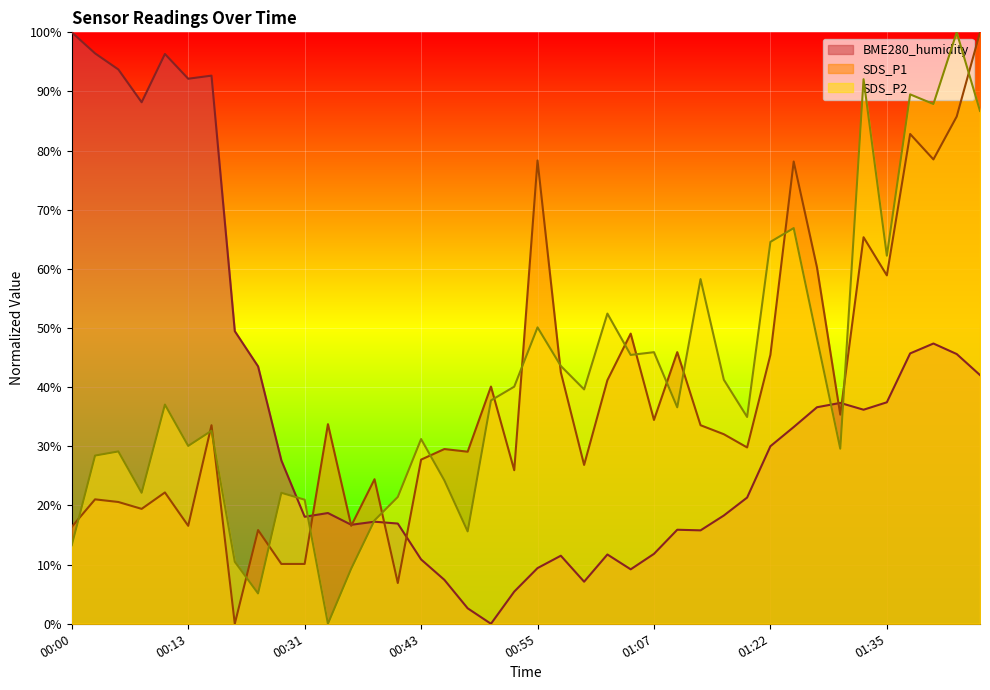

What are all the series names shown in the legend?

BME280_humidity, SDS_P1, SDS_P2